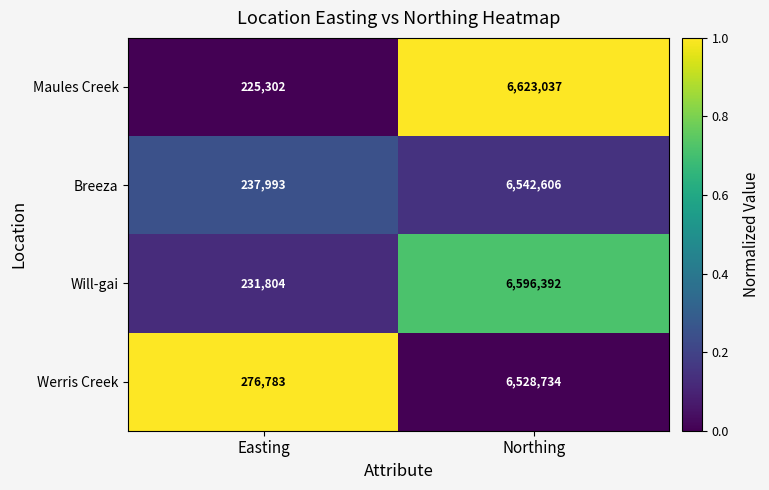

Which category has the lowest value across all series?

Easting